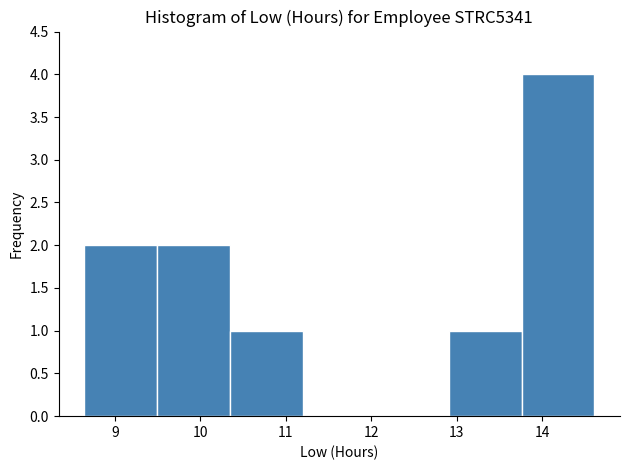

Which range on the x-axis has the tallest bar?

13.8 to 14.6